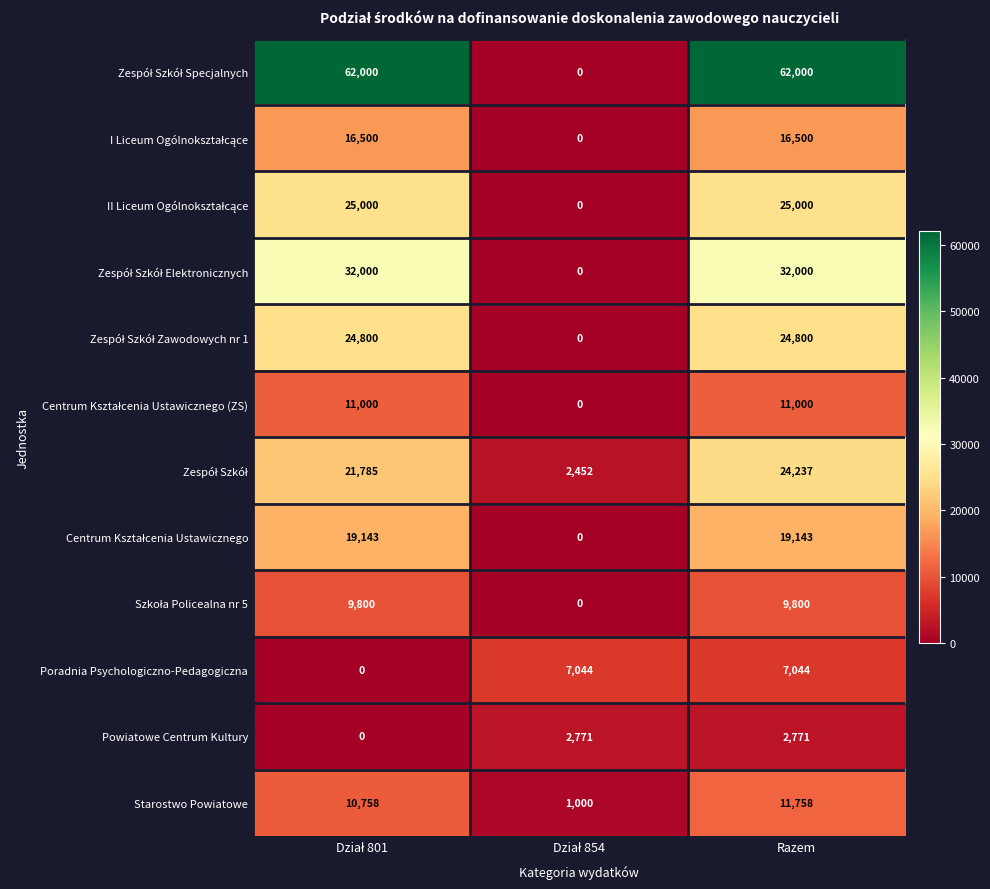

What is the spread (max minus min) of values at Razem?

59229